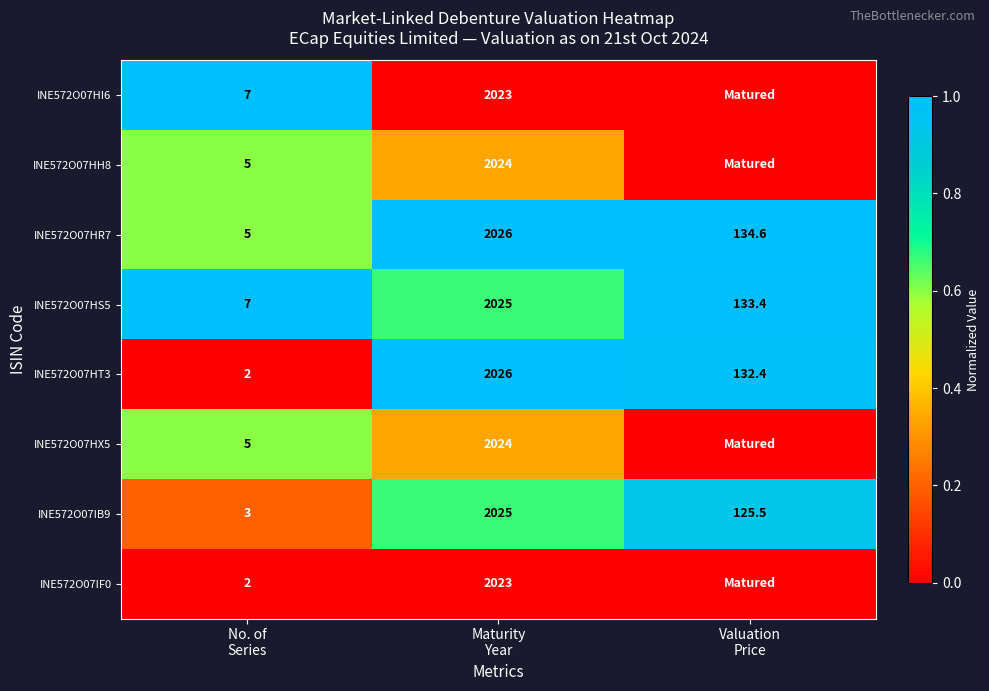

What is the sum of all INE572O07HT3 values?

2160.4